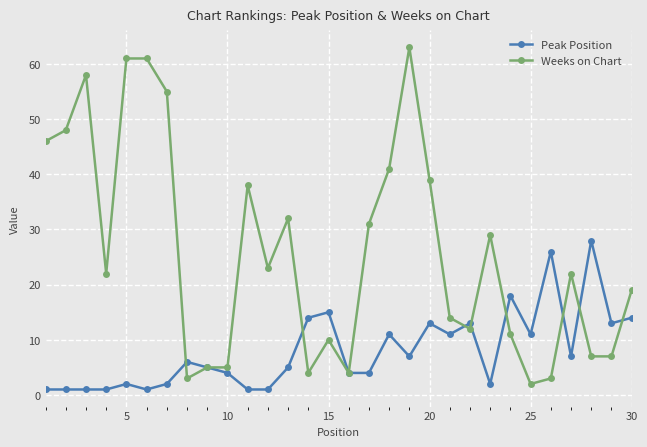

True or false: Weeks on Chart has more than 2 points higher than both neighbors.

True